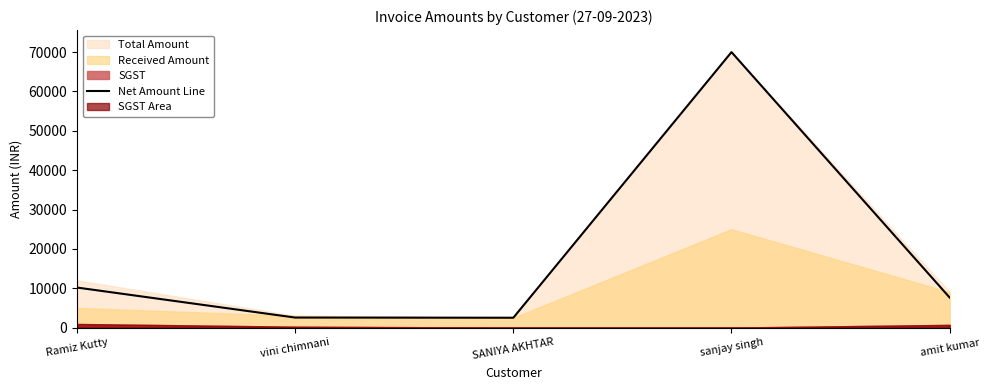

What is the greatest value displayed?

70000.0